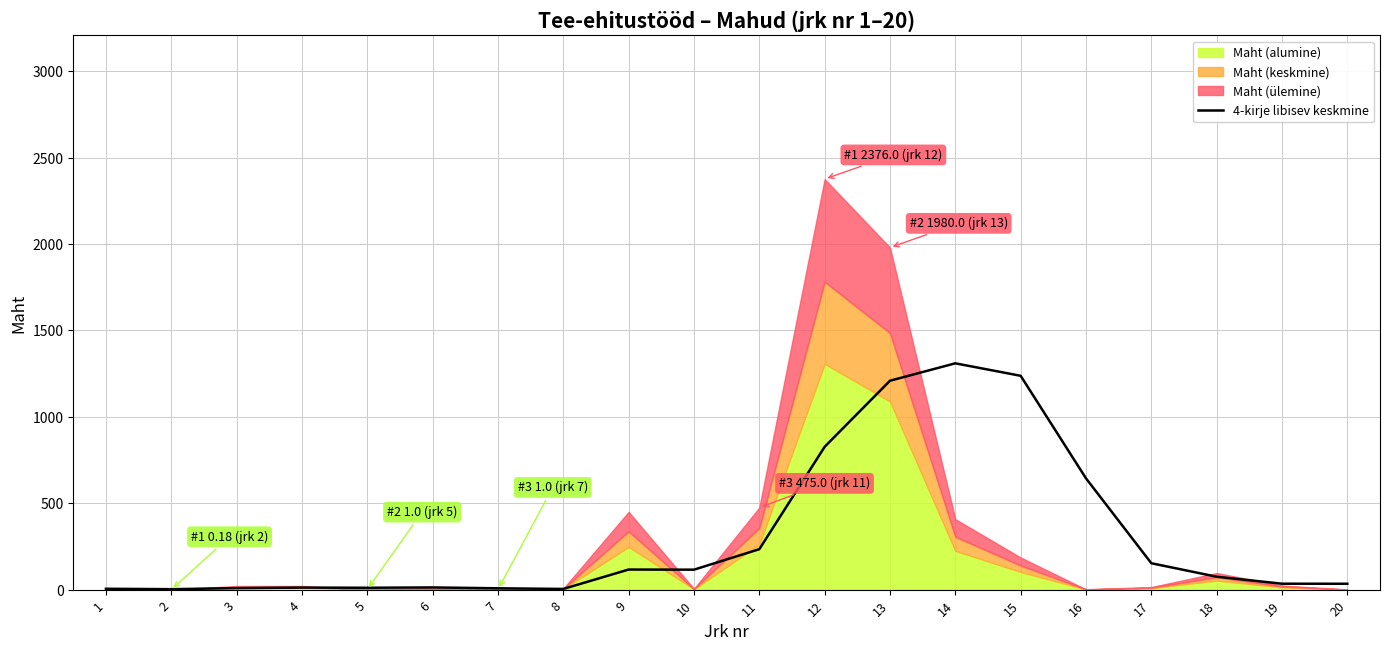

The value at 1 is 5.0. True or false?

True